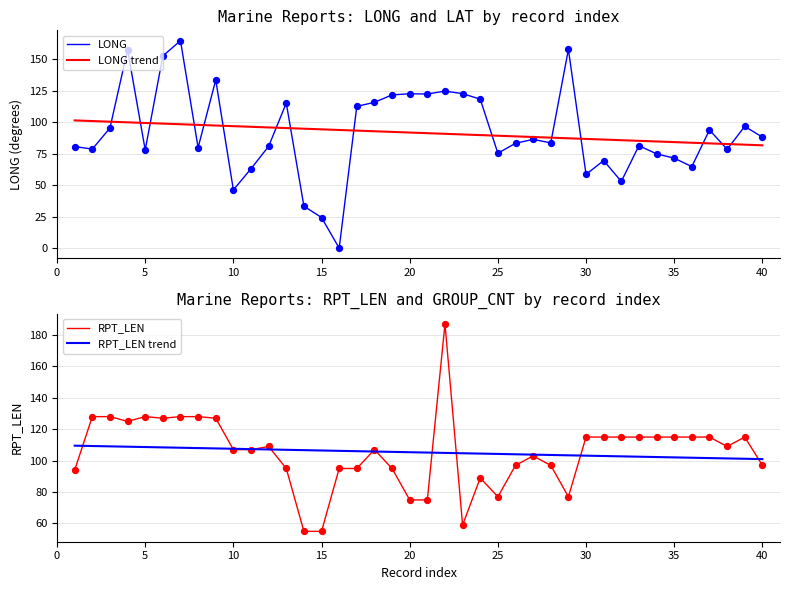

What are all the series names shown in the legend?

LONG, LONG trend, RPT_LEN, RPT_LEN trend